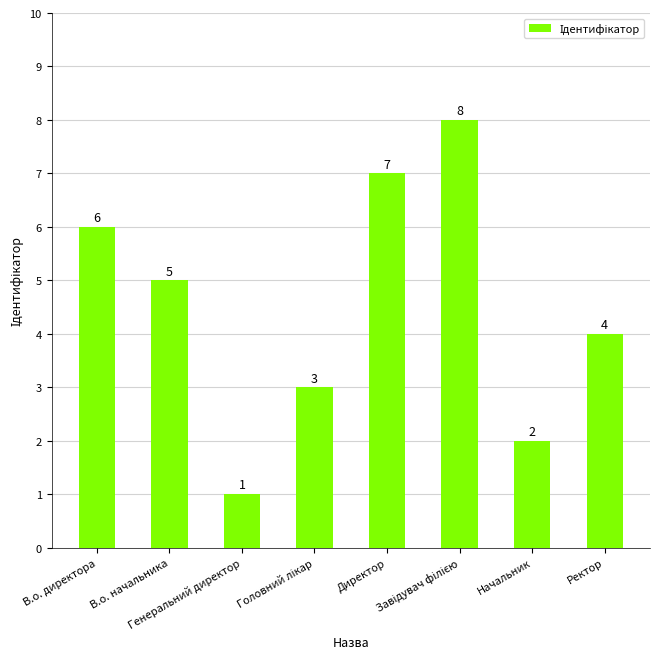

Approximately how many times larger is the value at Генеральний директор compared to В.о. начальника?

0.2